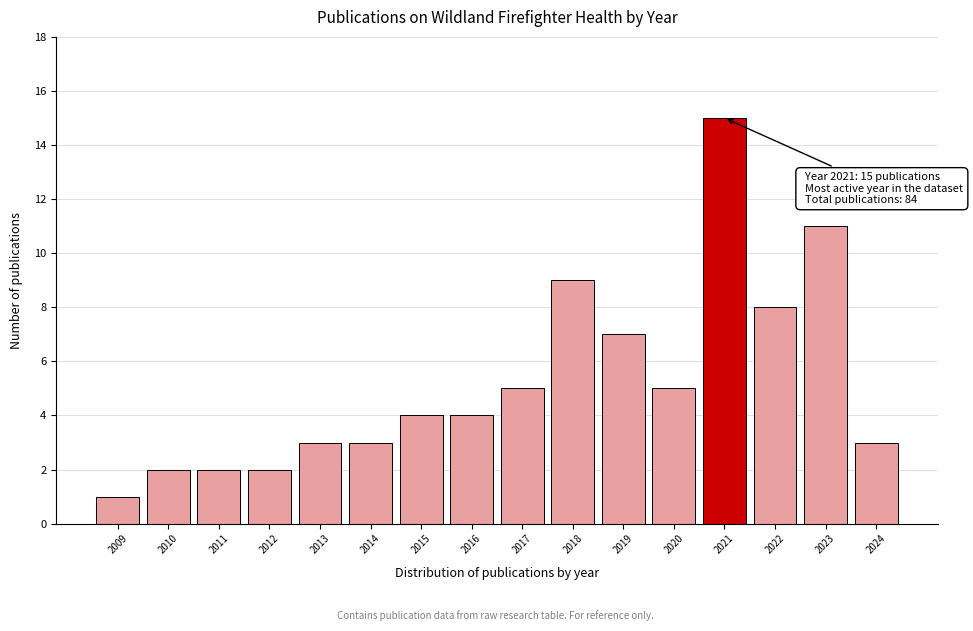

Reading right to left, extract all data points from this chart.

2024=3	2023=11	2022=8	2021=15	2020=5	2019=7	2018=9	2017=5	2016=4	2015=4	2014=3	2013=3	2012=2	2011=2	2010=2	2009=1